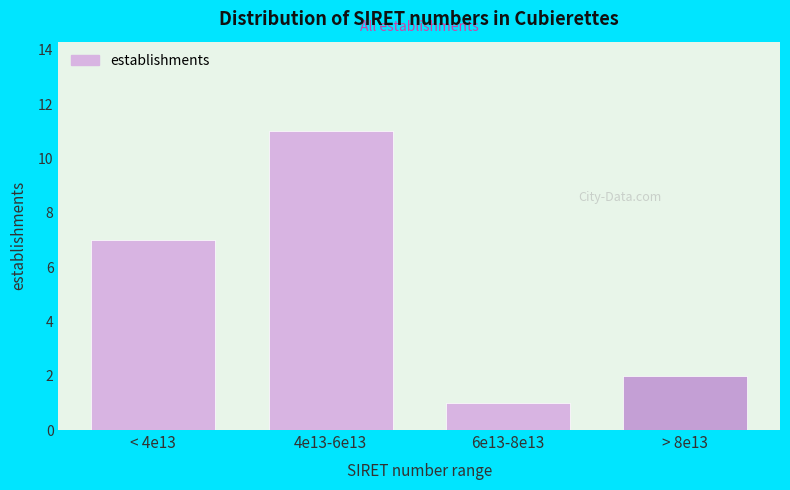

Reading left to right, extract all data points from this chart.

< 4e13=7	4e13-6e13=11	6e13-8e13=1	> 8e13=2